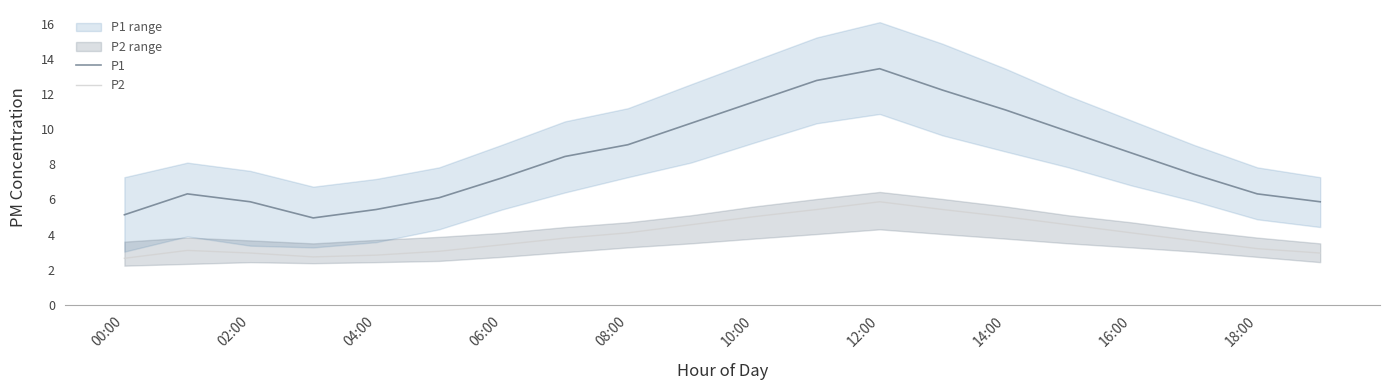

What value does the P2 series have at 16:00?

4.1